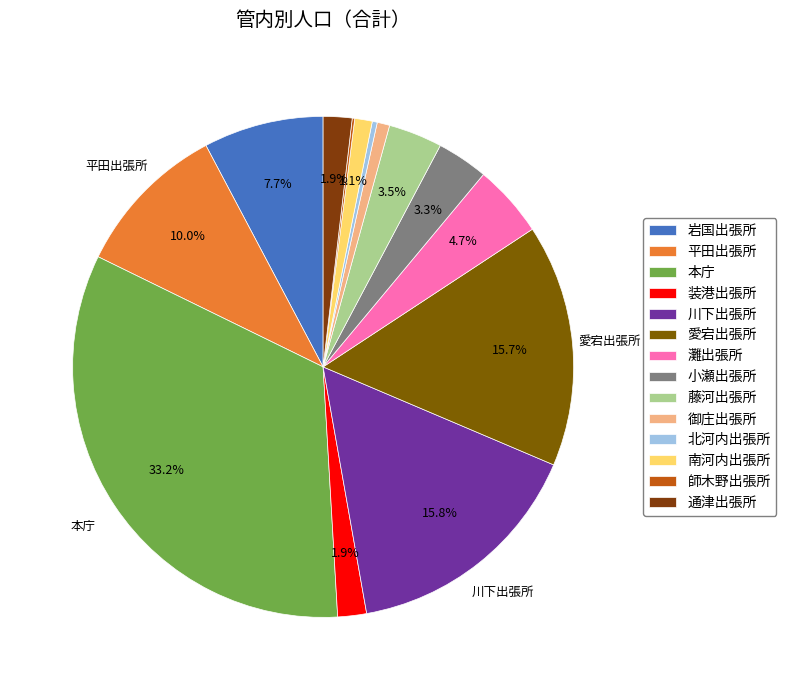

Count the number of slices in the pie.

14